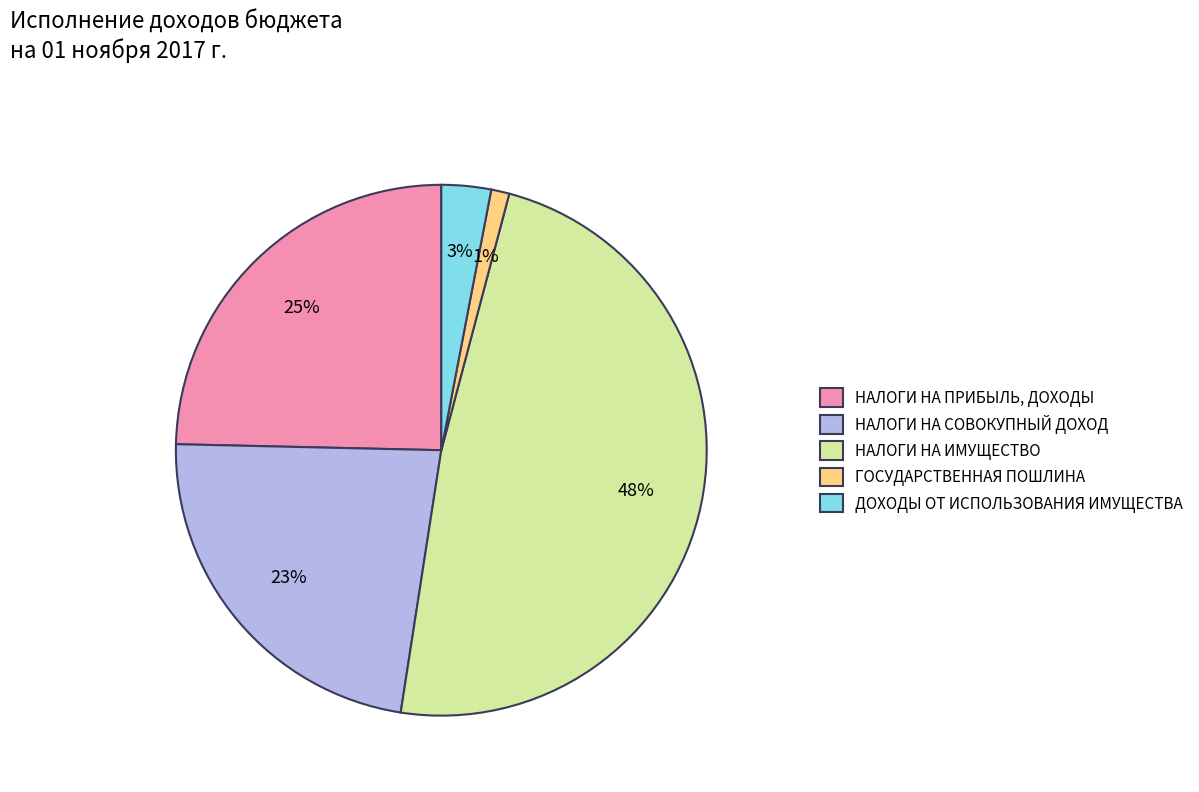

Combined, do ГОСУДАРСТВЕННАЯ ПОШЛИНА and НАЛОГИ НА ПРИБЫЛЬ, ДОХОДЫ account for over 50%?

No